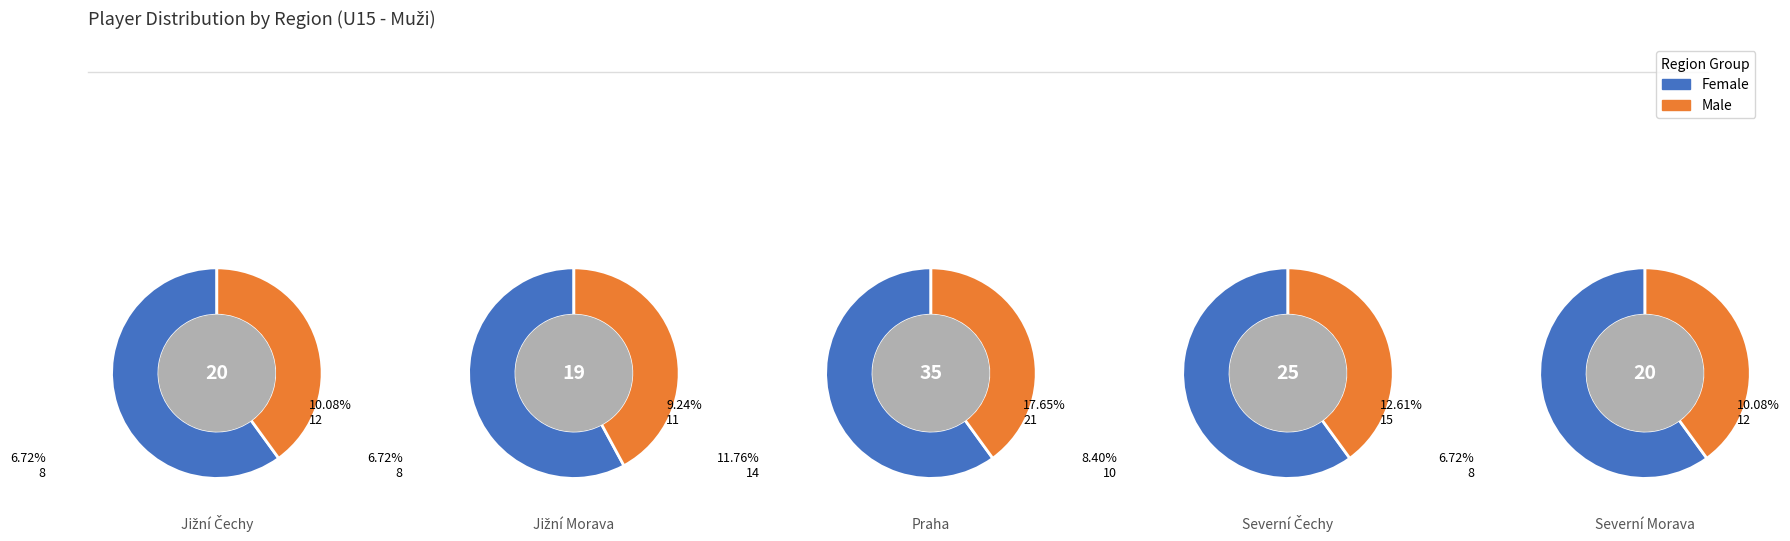

Is it true that counts is 9% of the pie?

False